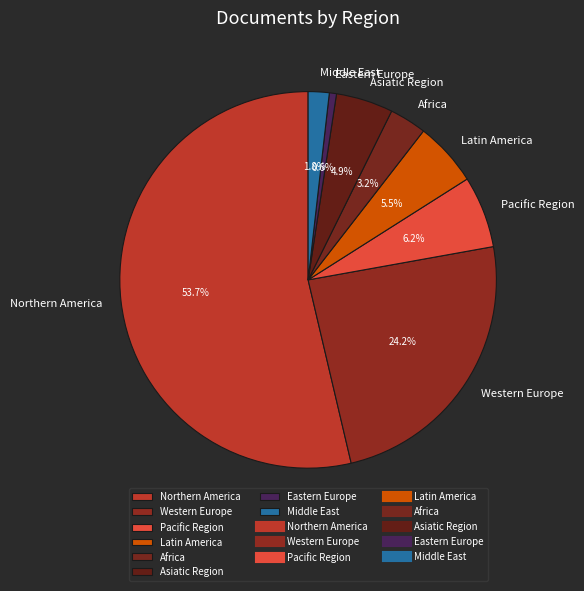

Does Asiatic Region represent more than half of the total?

No